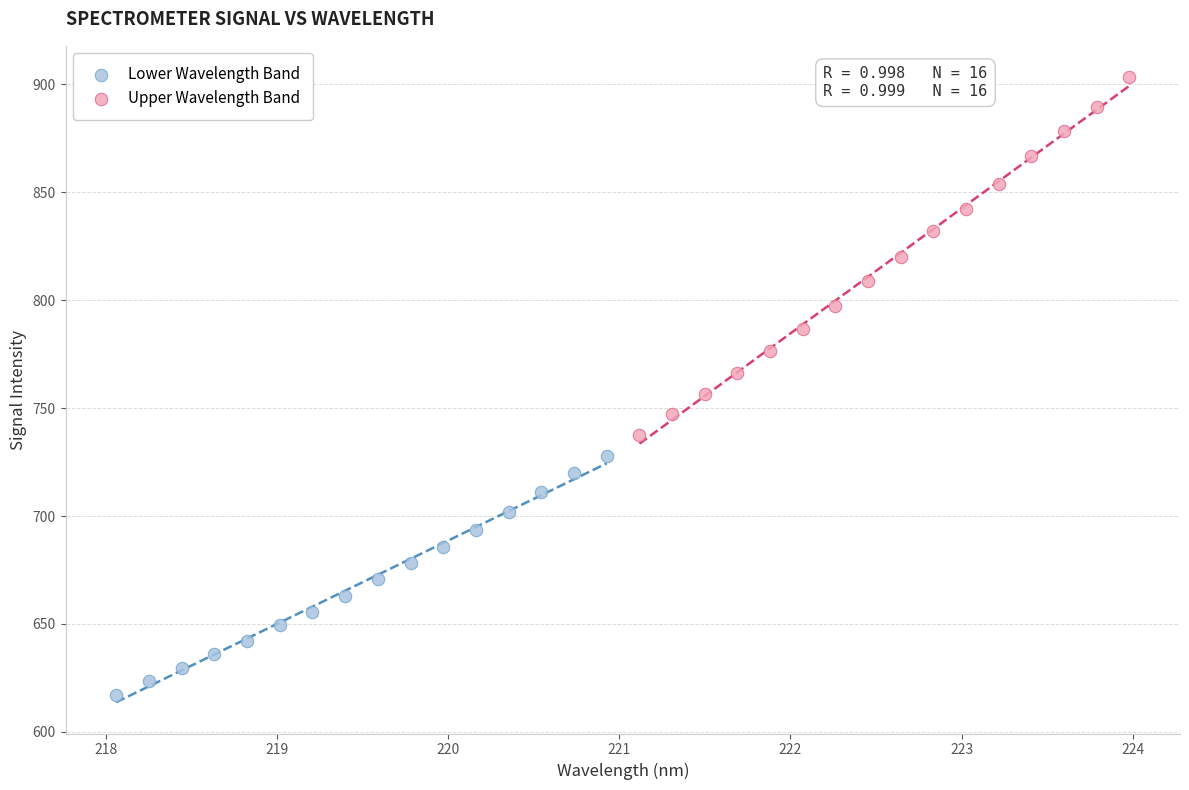

Which series contains the lowest Y value?

Lower Wavelength Band